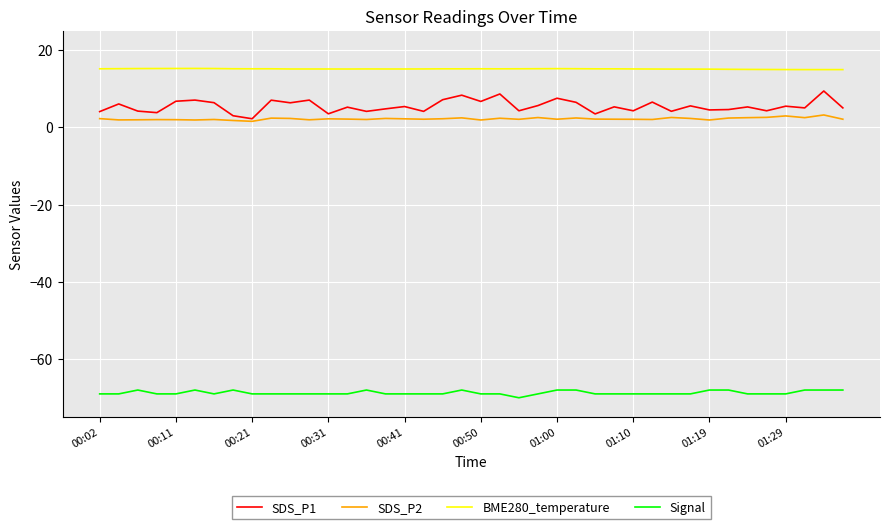

True or false: SDS_P2 and Signal intersect in this chart.

False